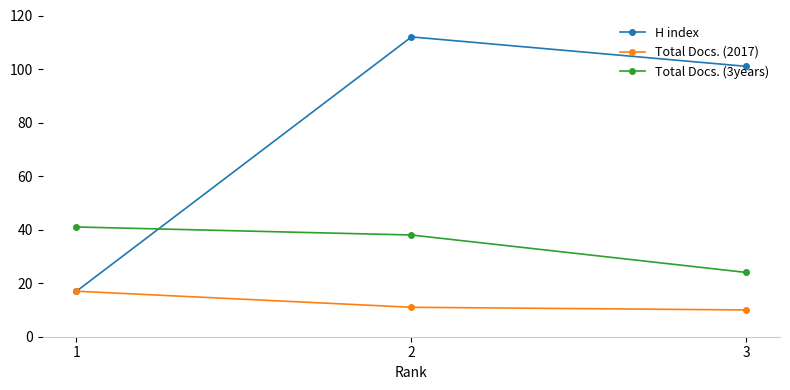

What is the total value across all series at 3?

135